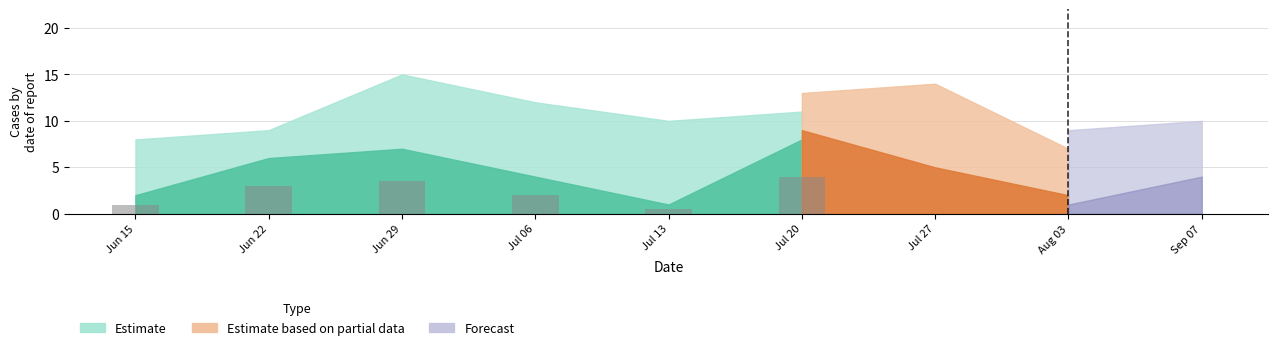

How many distinct data groups are displayed?

1